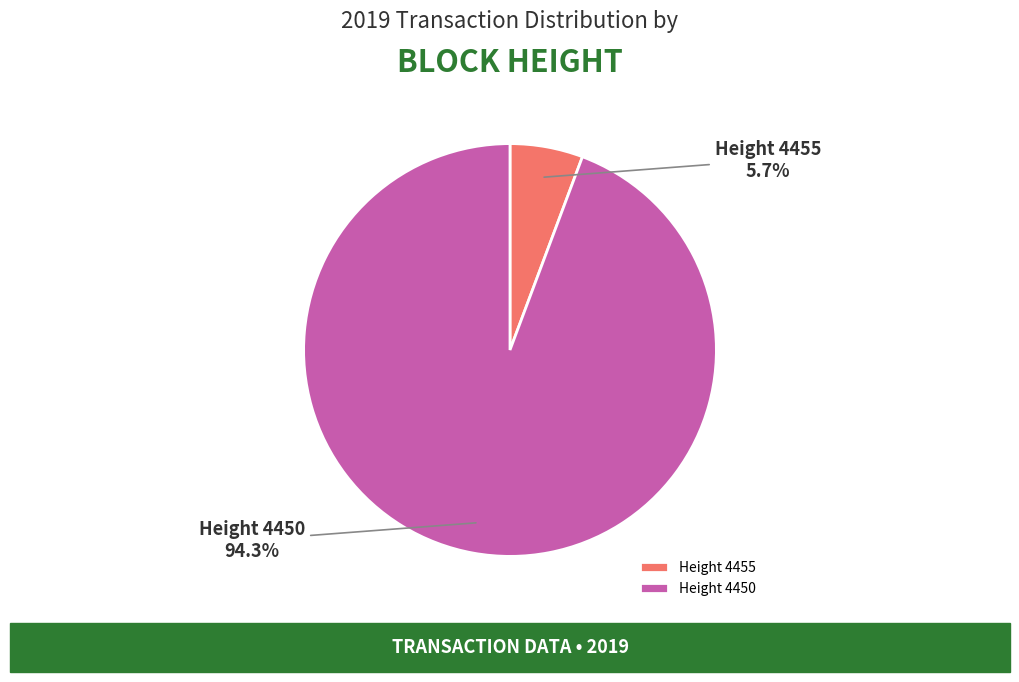

Approximately how many times larger is the value at Height 4450 compared to Height 4455?

16.5